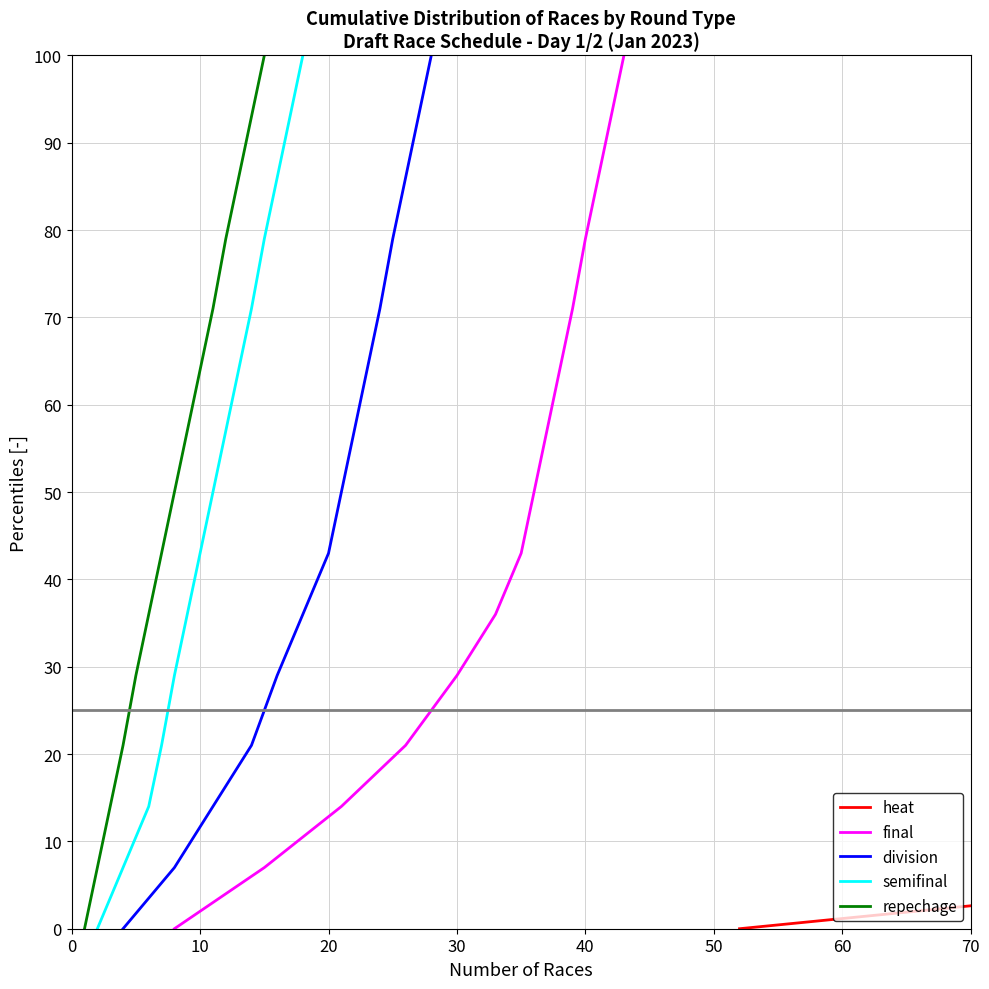

How many lines are shown in the chart?

5